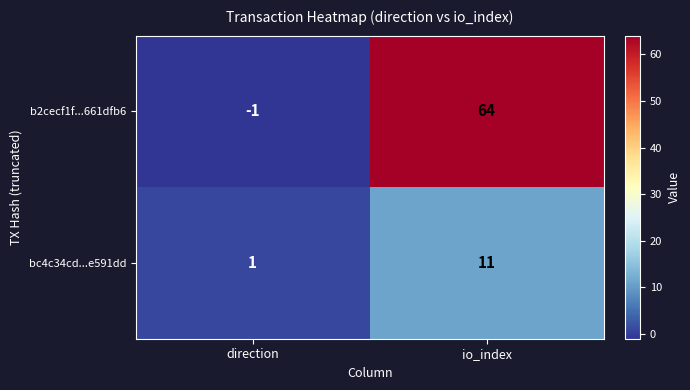

What is the maximum value shown in the chart?

64